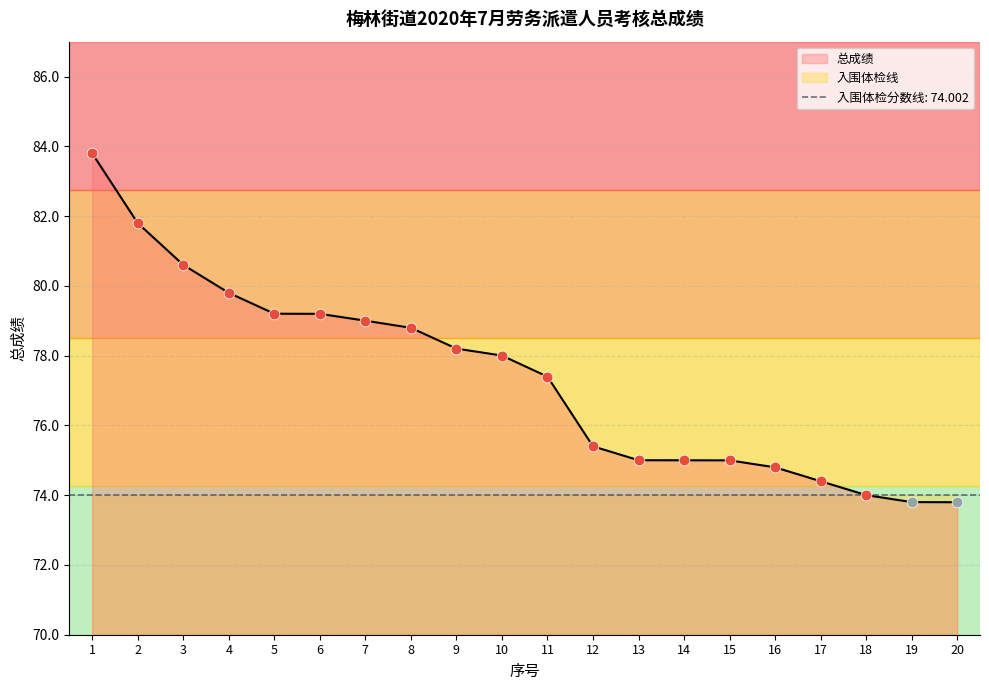

What is the change in value from 1 to 13?

-8.8